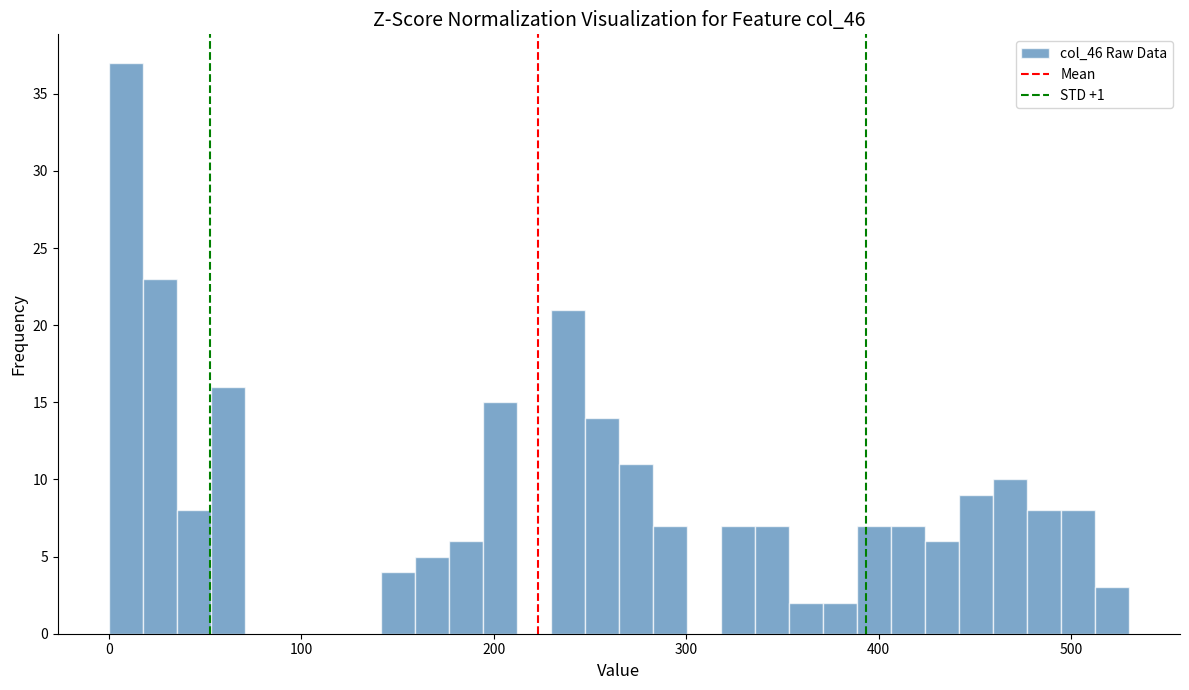

Around what value on the x-axis is the tallest bar? Give the approximate position of its centre, as read against the axis.

10